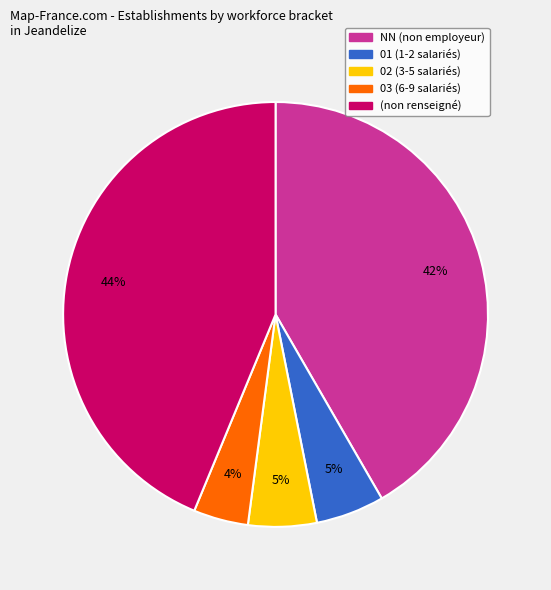

Is there any slice that represents more than half of the pie?

No